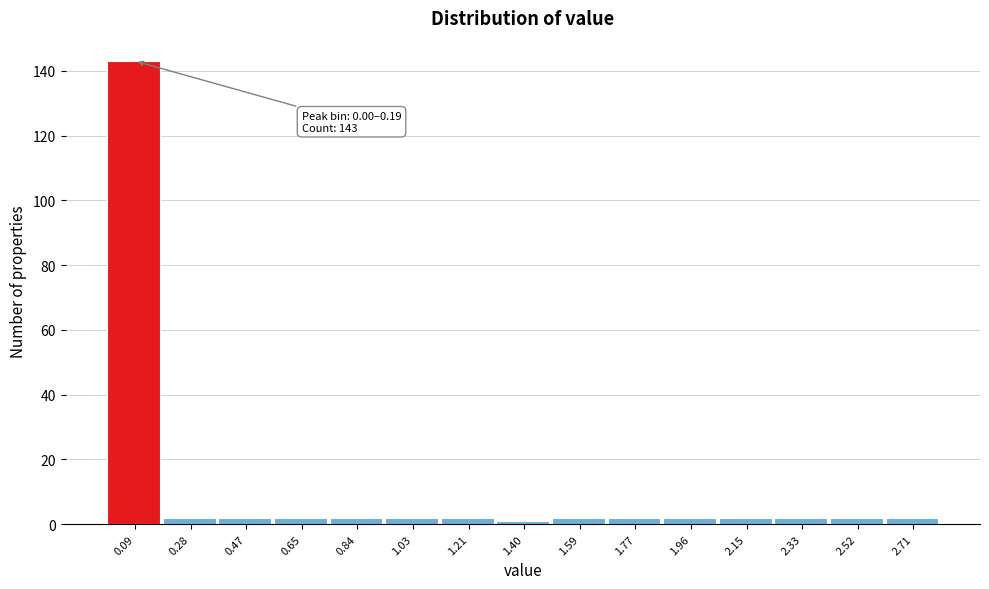

Which range on the x-axis has the tallest bar?

0.00 to 0.18